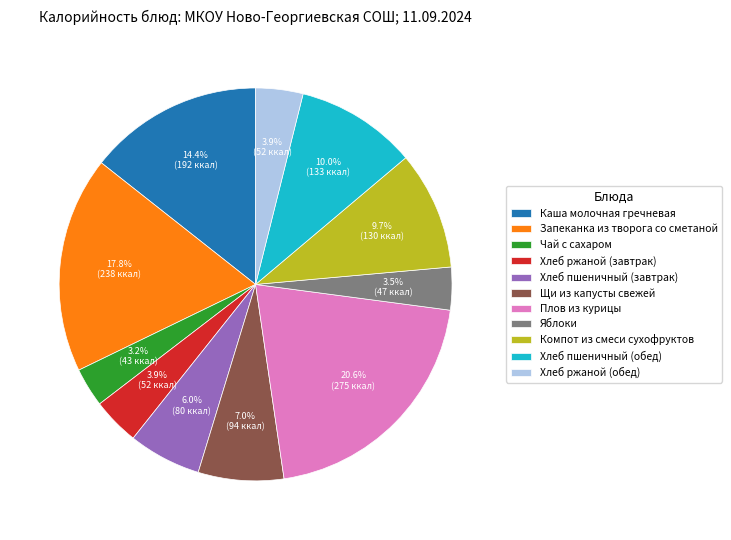

True or false: Плов из курицы accounts for 21% of the total.

True